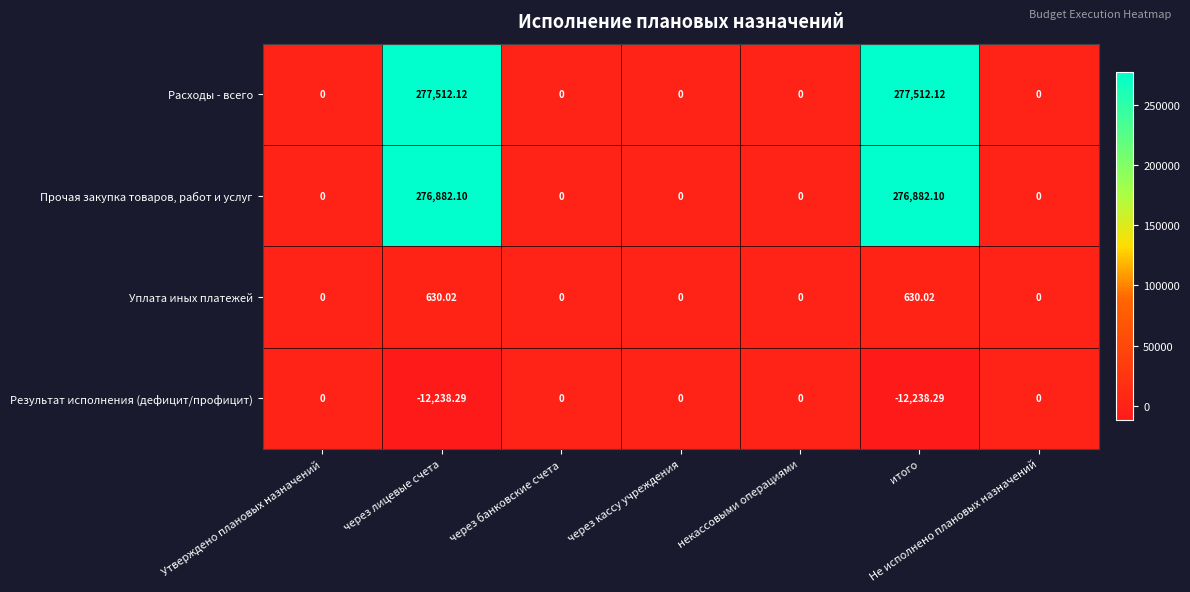

Which series has the largest total across all categories?

Расходы - всего